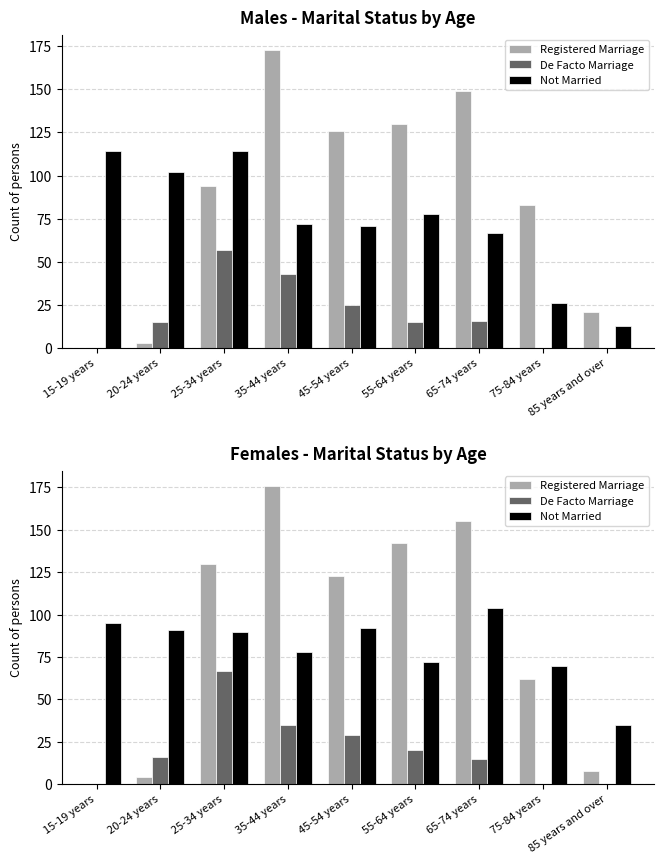

Reading left to right, extract all data points from this chart.

Registered Marriage: 0	4	130	176	123	142	155	62	8
De Facto Marriage: 0	16	67	35	29	20	15	0	0
Not Married: 95	91	90	78	92	72	104	70	35